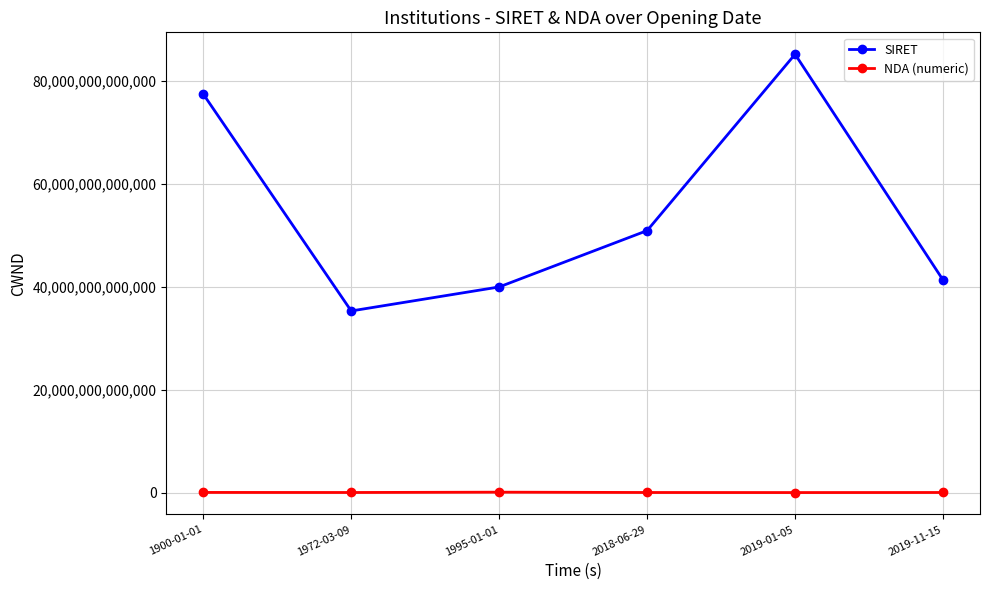

Is the value of SIRET at 1900-01-01 greater than the value of NDA (numeric) at 2018-06-29?

Yes